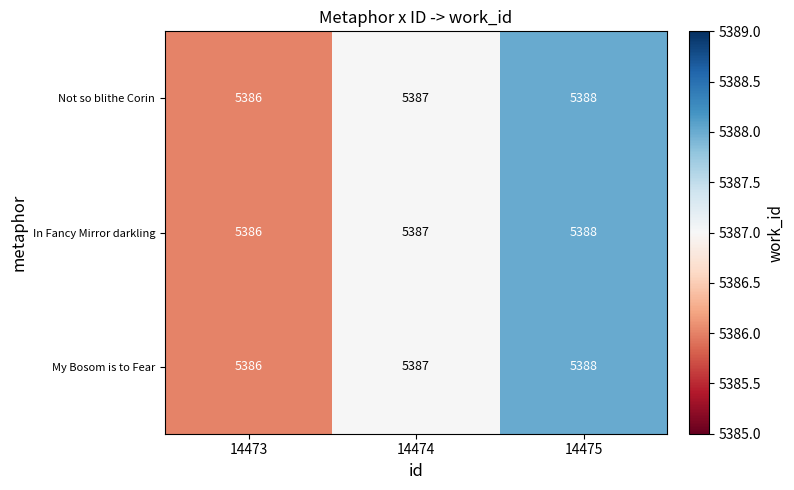

What is the lowest value of the Not so blithe Corin series?

5386